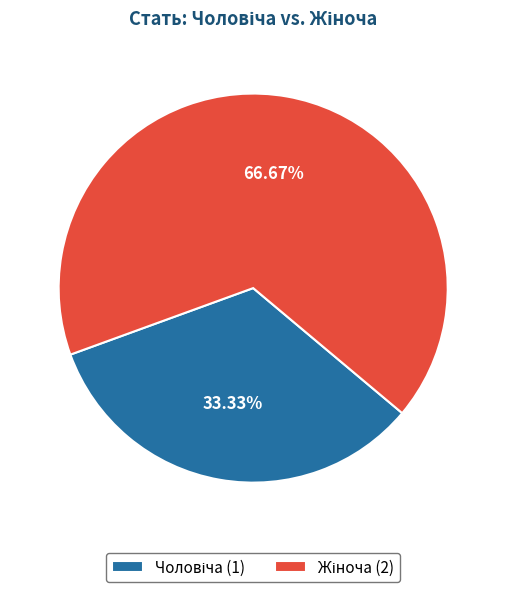

Does any single category account for the majority?

Yes